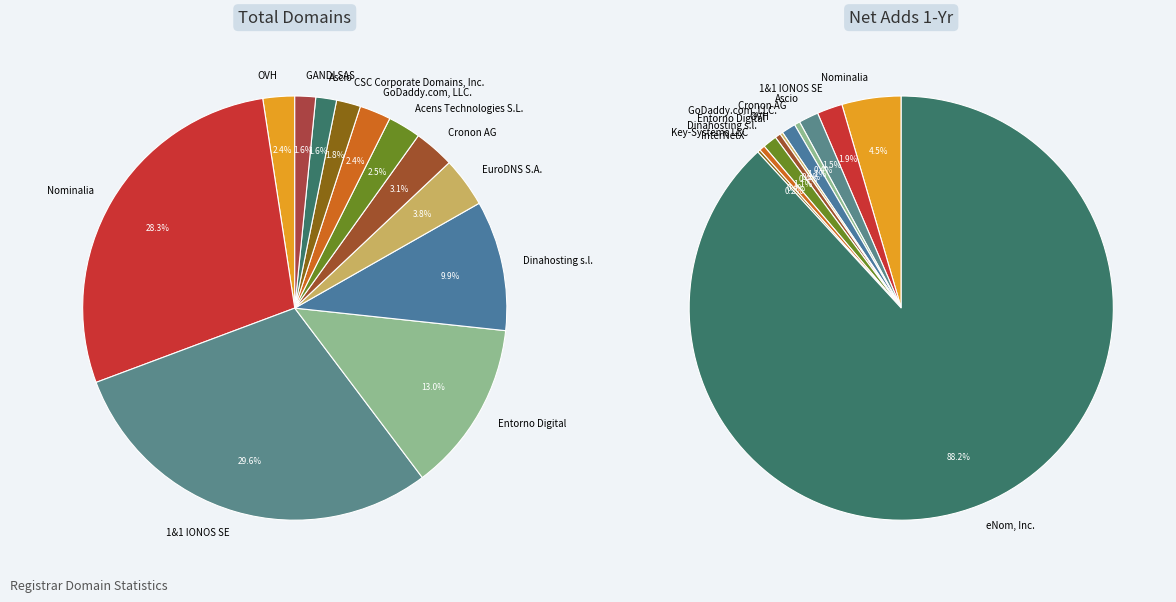

To the nearest percent, what percentage of the pie is EuroDNS S.A. (2)?

4%